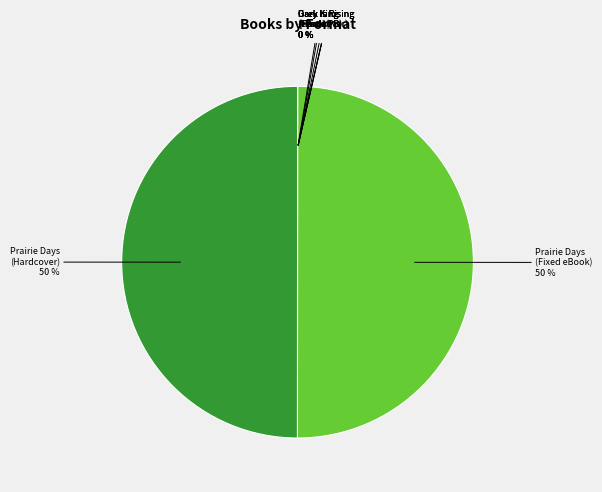

To the nearest percent, what is the difference between the largest and smallest slice percentages?

50%